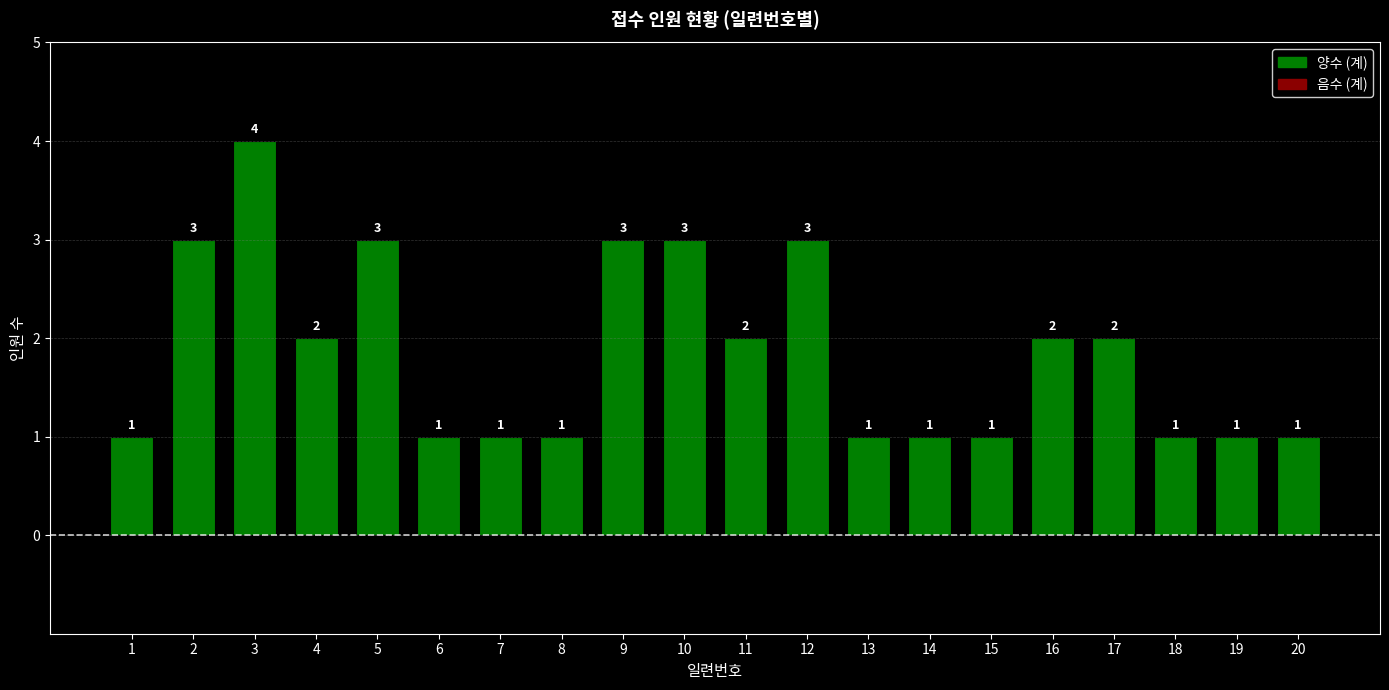

How many values are between 1 and 3?

19